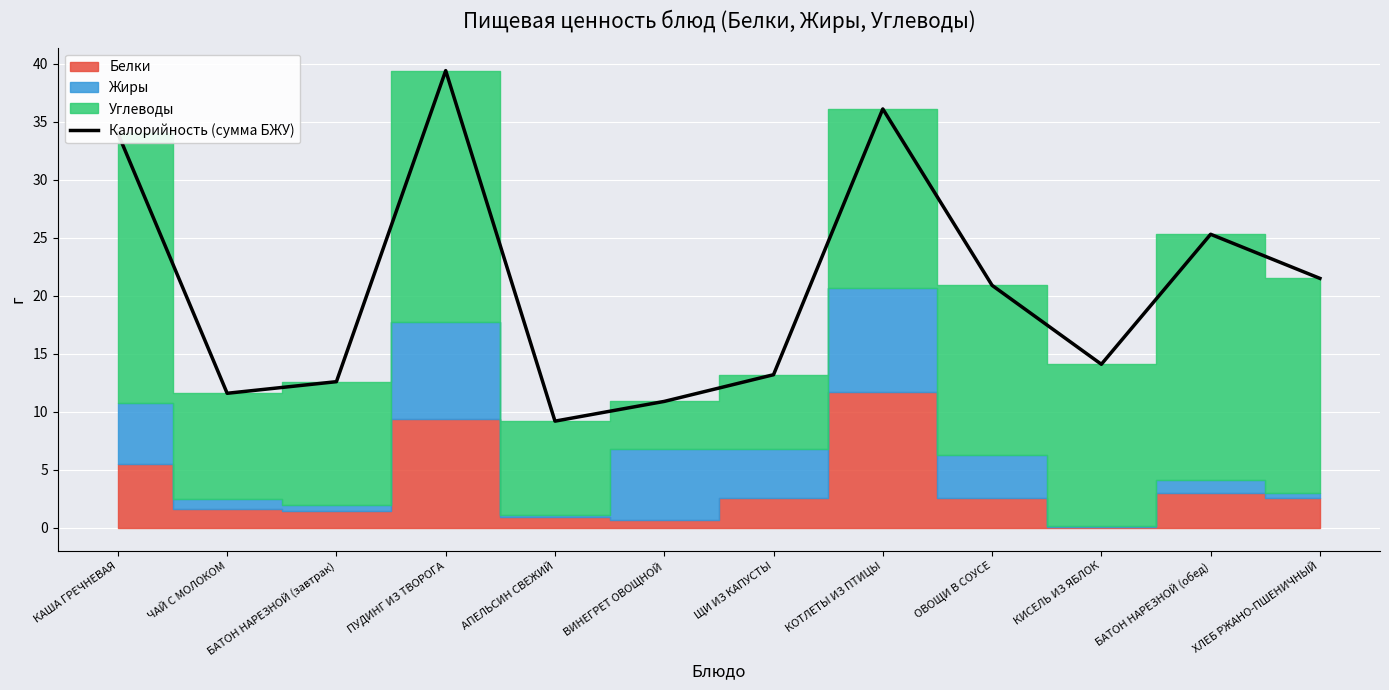

What is the value of the 8th point from the left?

36.1